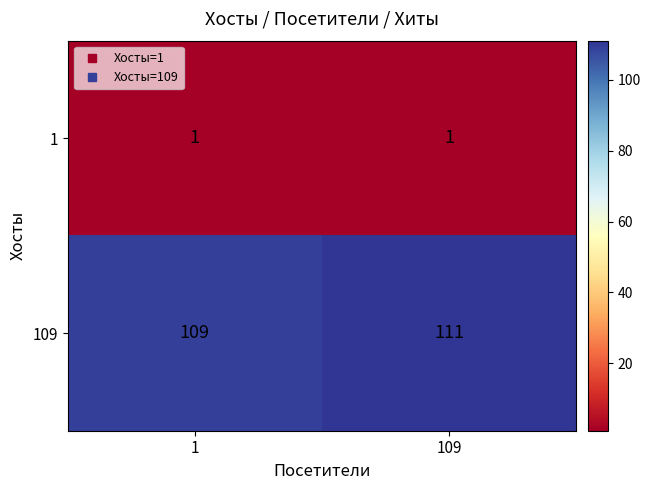

Reading left to right, list all the values displayed in this chart.

1: 1=1	109=1
109: 1=109	109=111